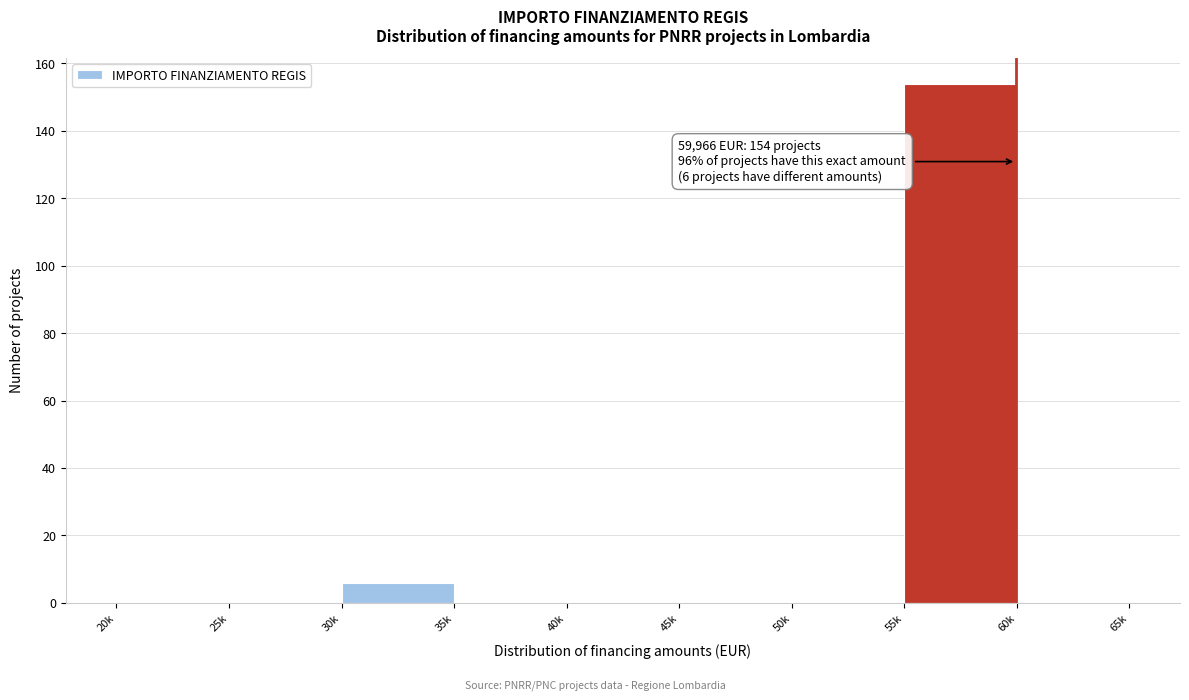

Reading left to right, what are all the values shown in this chart?

20k=0	25k=0	30k=6	35k=0	40k=0	45k=0	50k=0	55k=154	60k=0